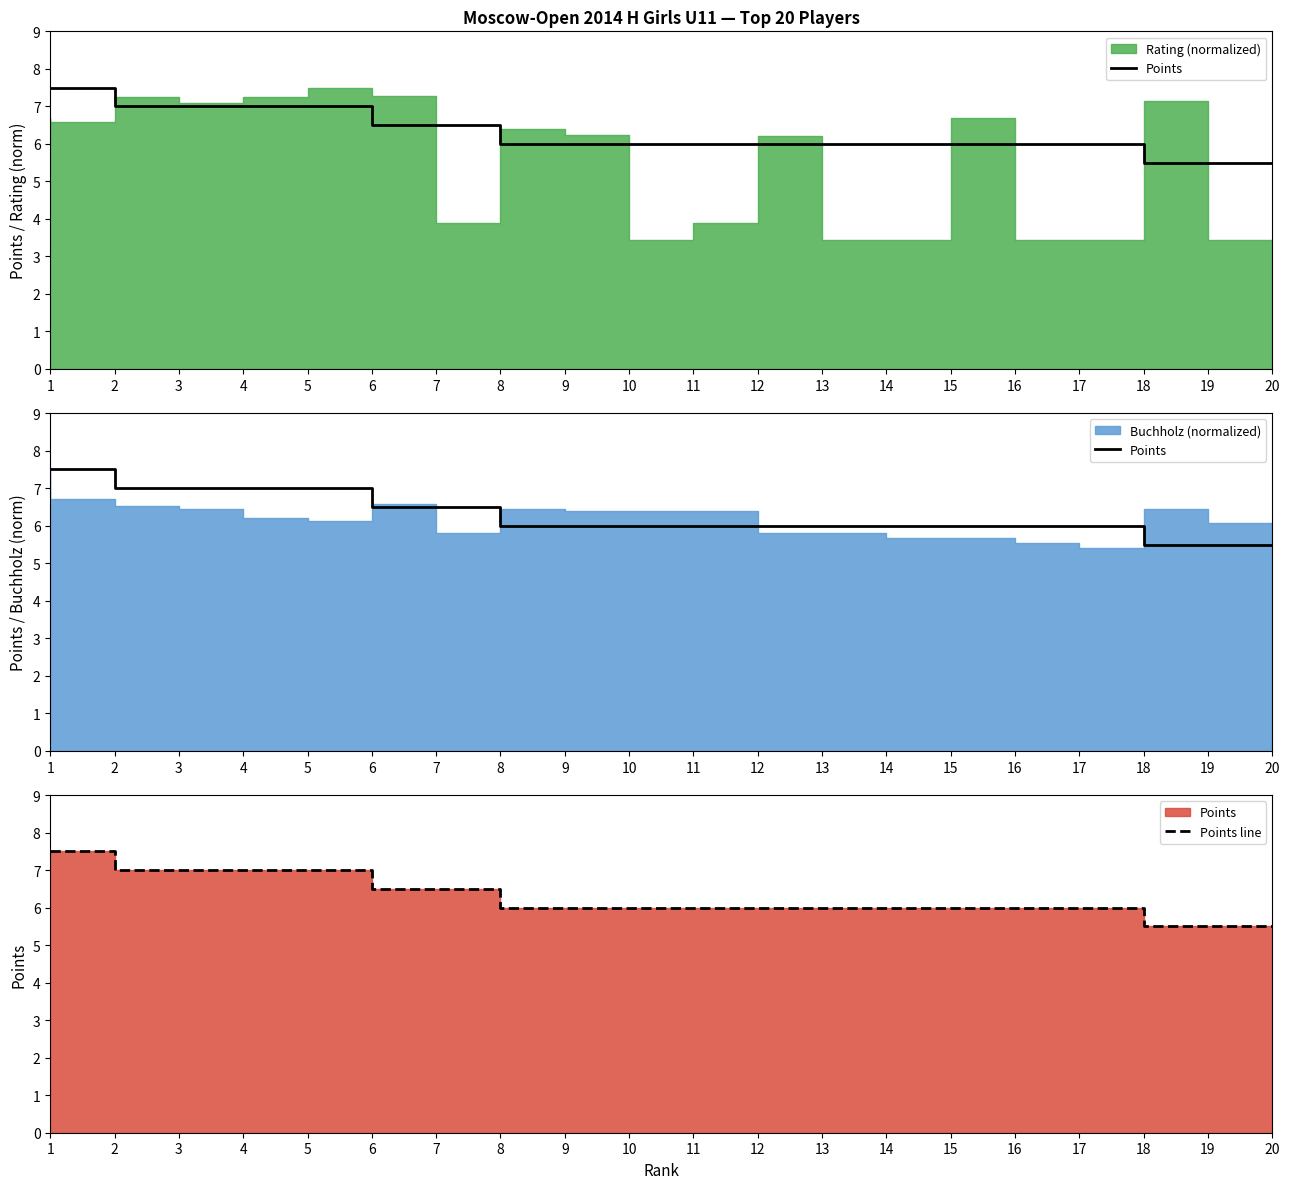

Does the chart display data point markers on the line(s)?

No